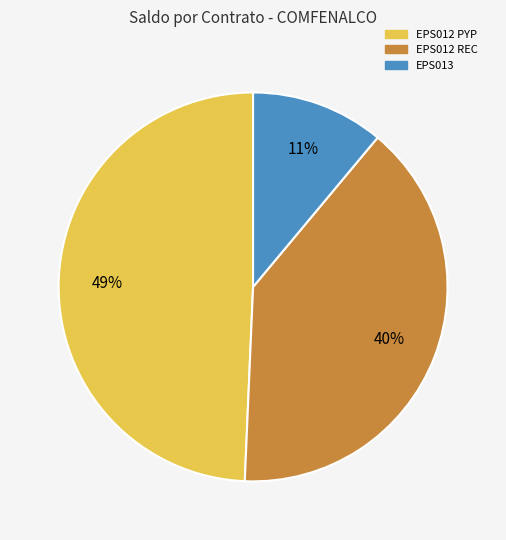

To the nearest percent, what is the average slice percentage?

33%